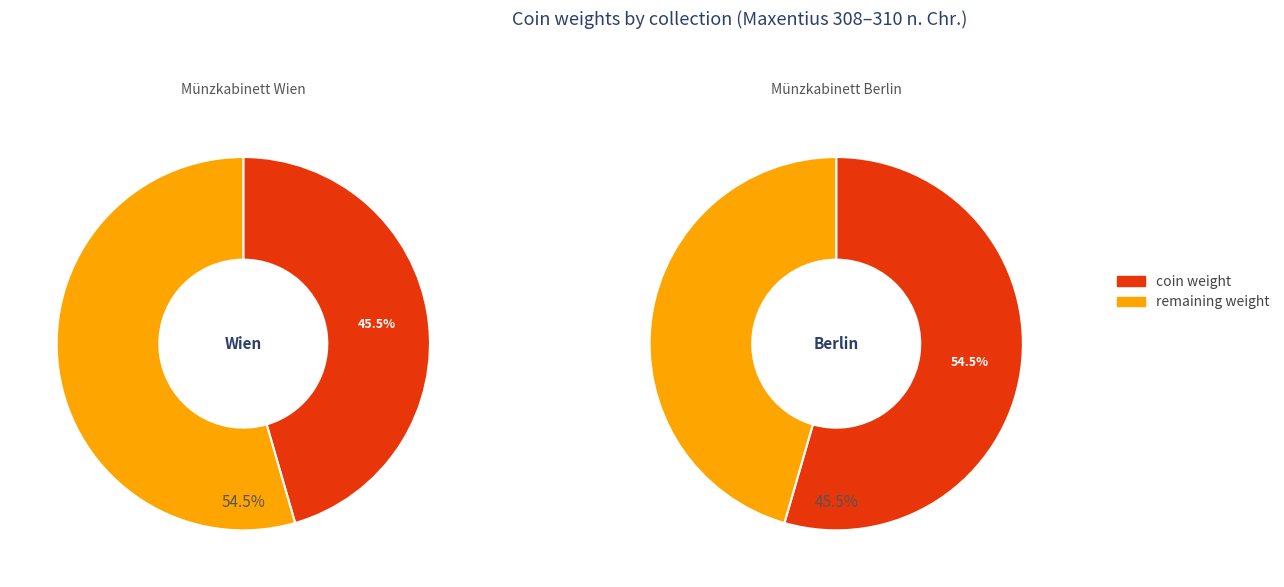

To the nearest percent, what is the difference between the largest and smallest slice percentages?

9%